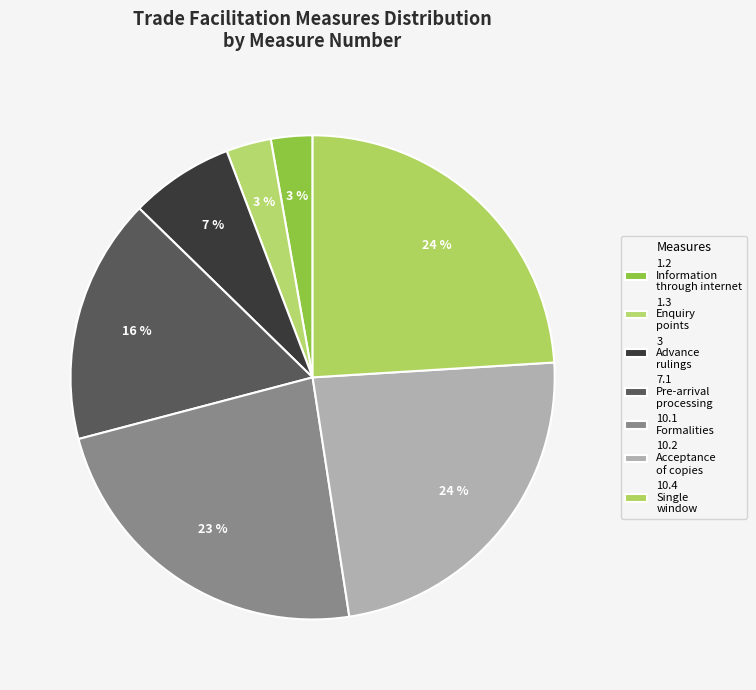

How many segments does this pie chart have?

7